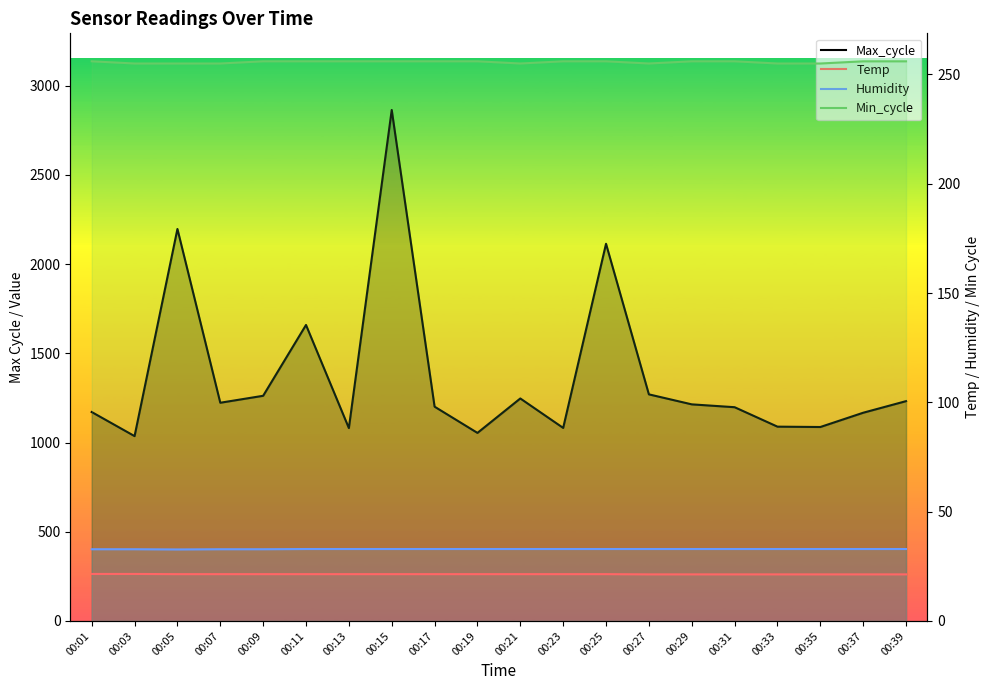

Rank the categories by Temp value from highest to lowest.

00:01, 00:03, 00:05, 00:07, 00:09, 00:11, 00:13, 00:15, 00:17, 00:19, 00:21, 00:23, 00:25, 00:27, 00:29, 00:31, 00:33, 00:35, 00:37, 00:39